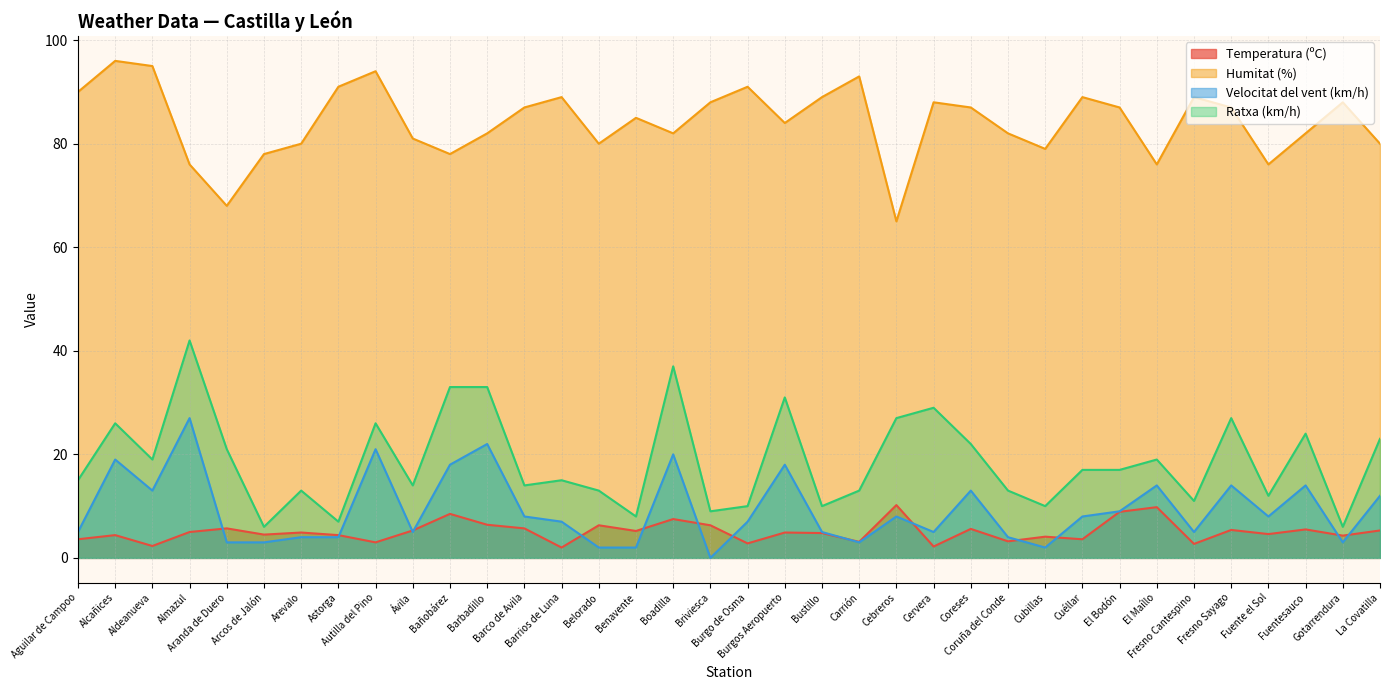

True or false: Humitat (%) and Temperatura (ºC) cross at least once.

False